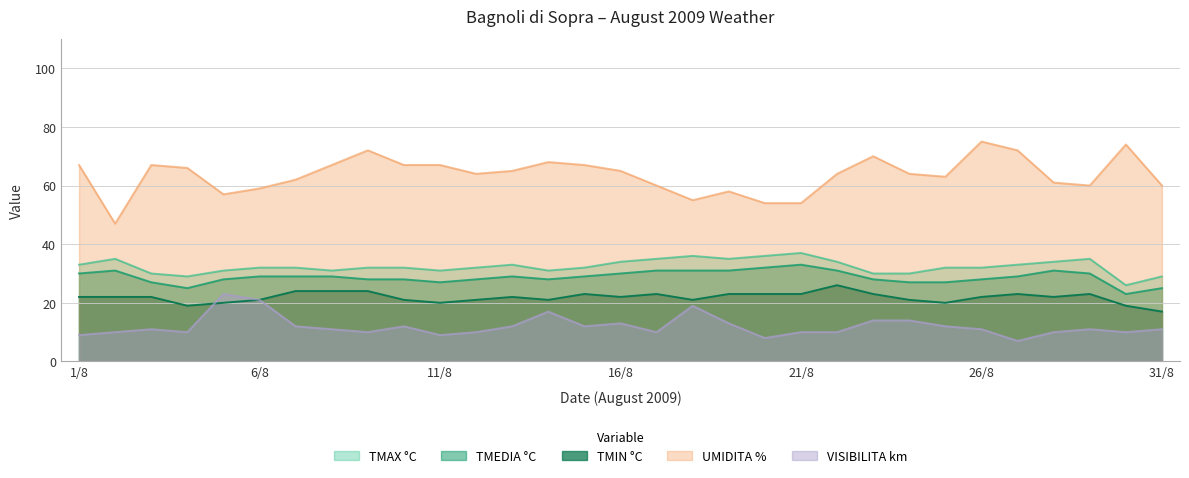

Does the chart display data point markers on the line(s)?

No